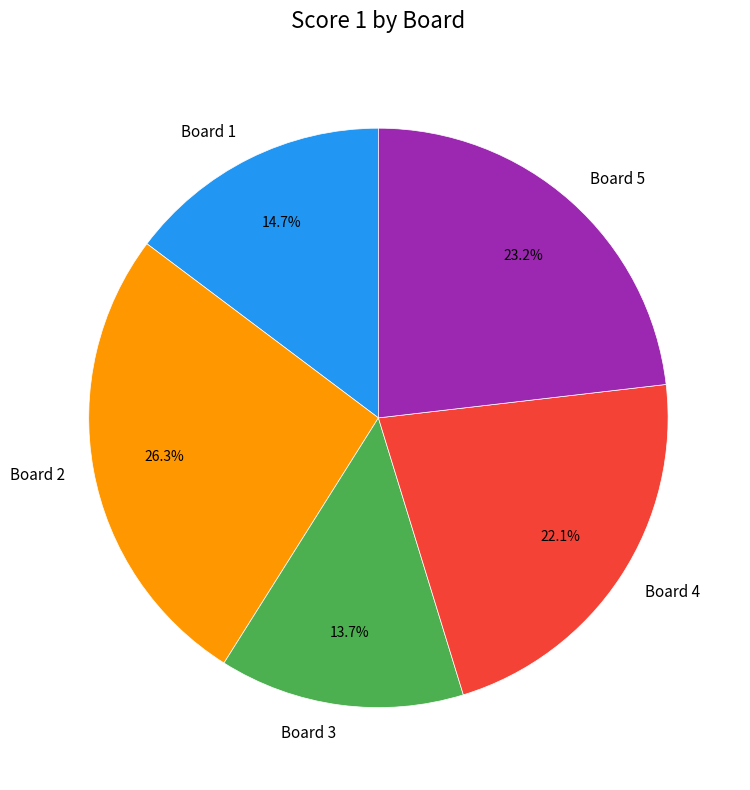

What portion of the pie excludes Board 2?

73.7%